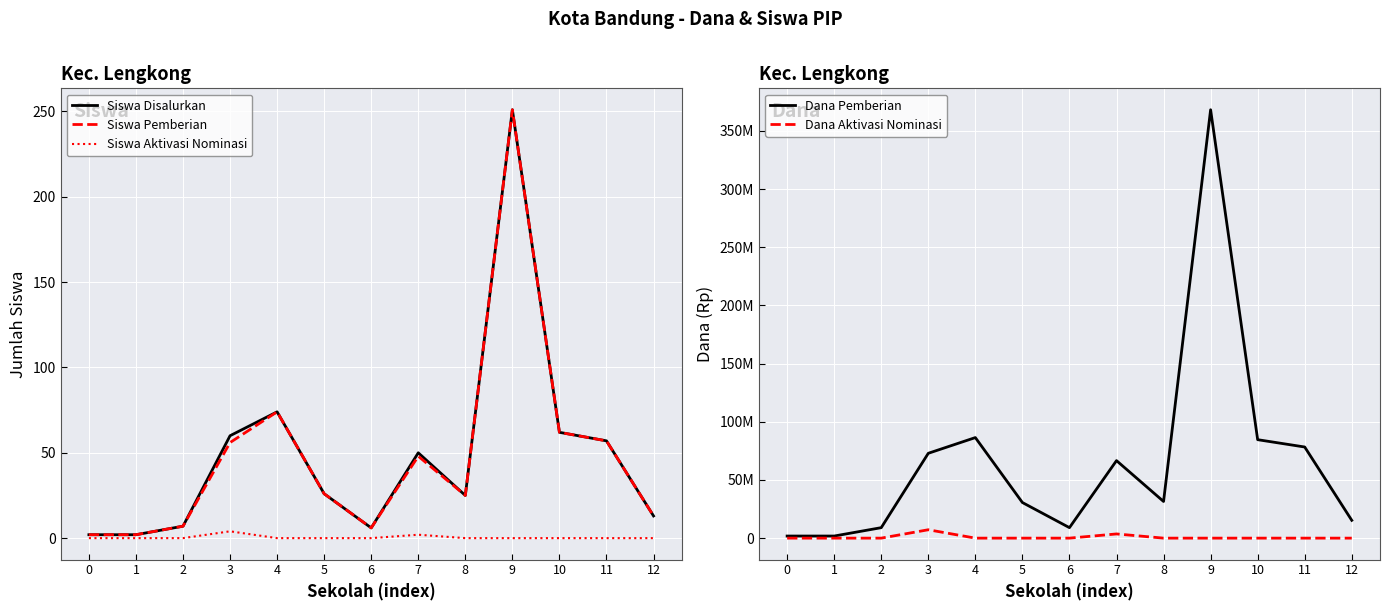

How many values in the Siswa Pemberian series are below 26?

6